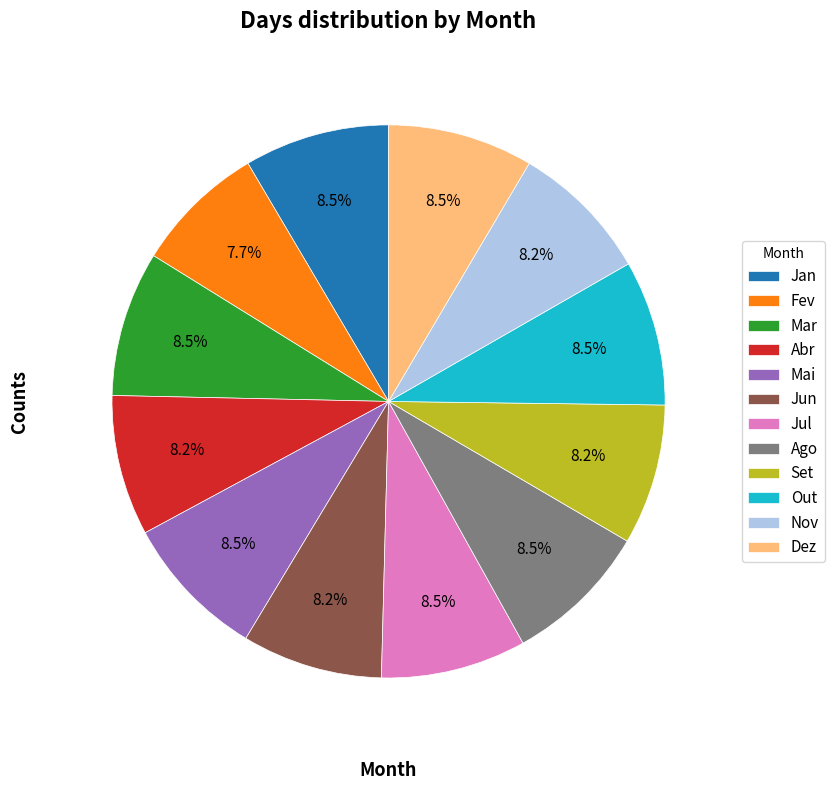

How many segments does this pie chart have?

12